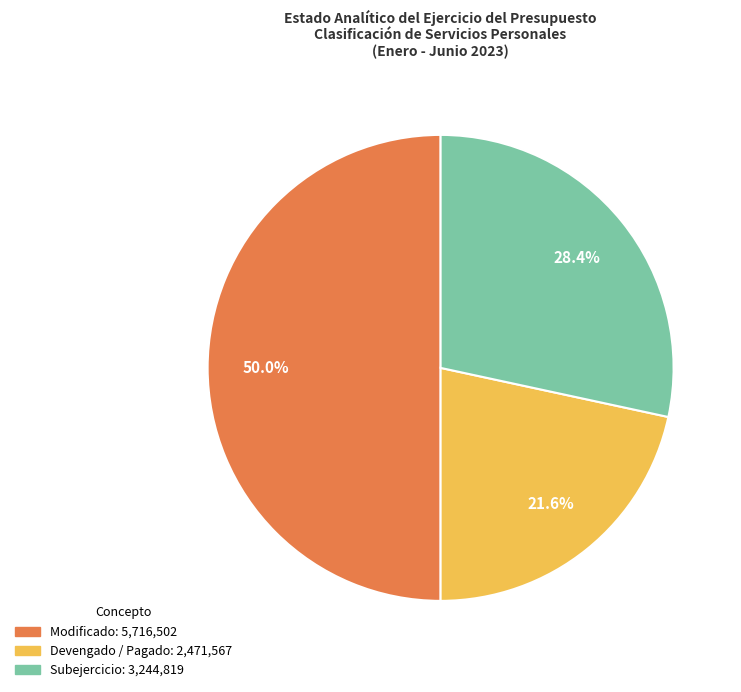

Count the number of slices in the pie.

3